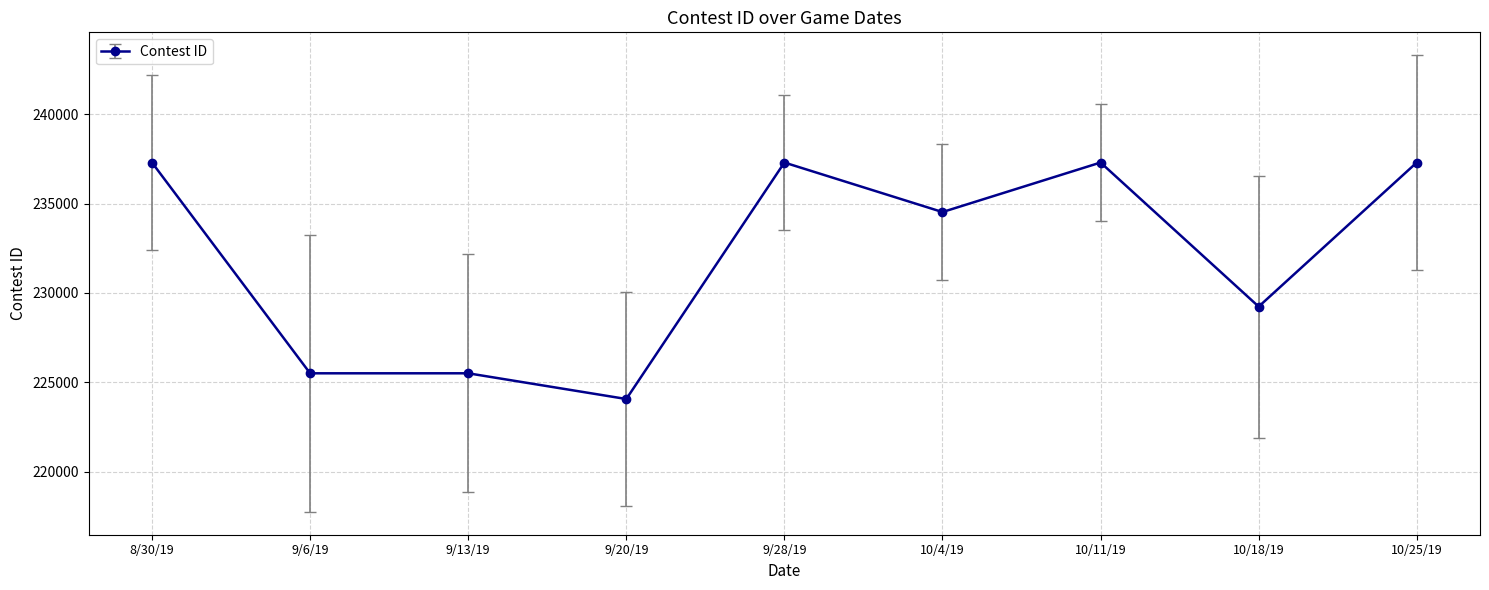

What position from the right is 10/25/19?

1